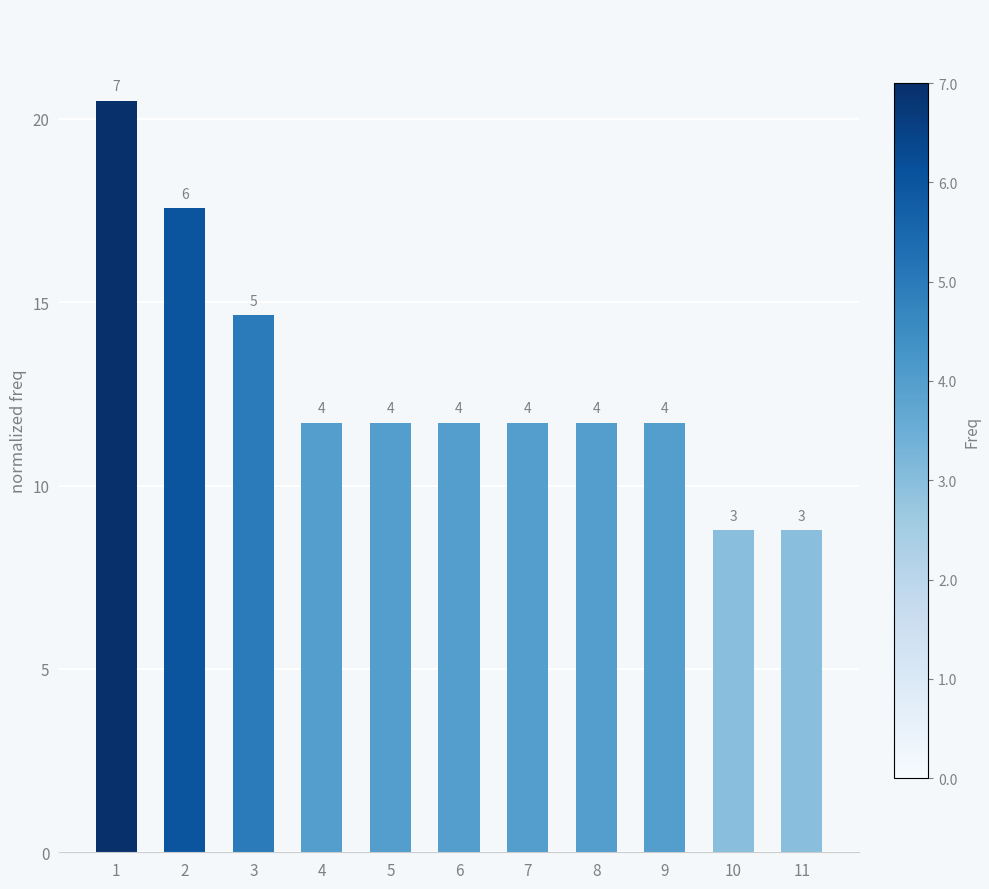

Are the bars horizontal?

No